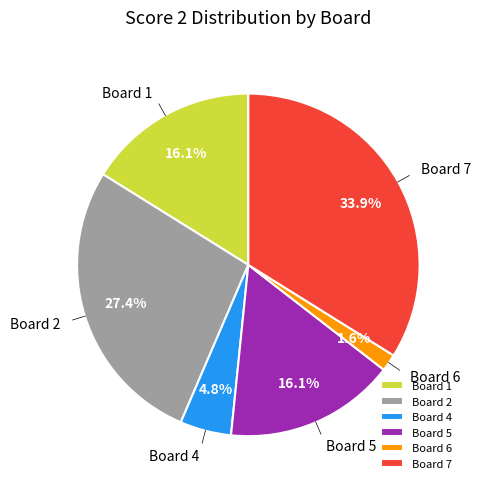

What is the largest slice in the pie chart?

Board 7